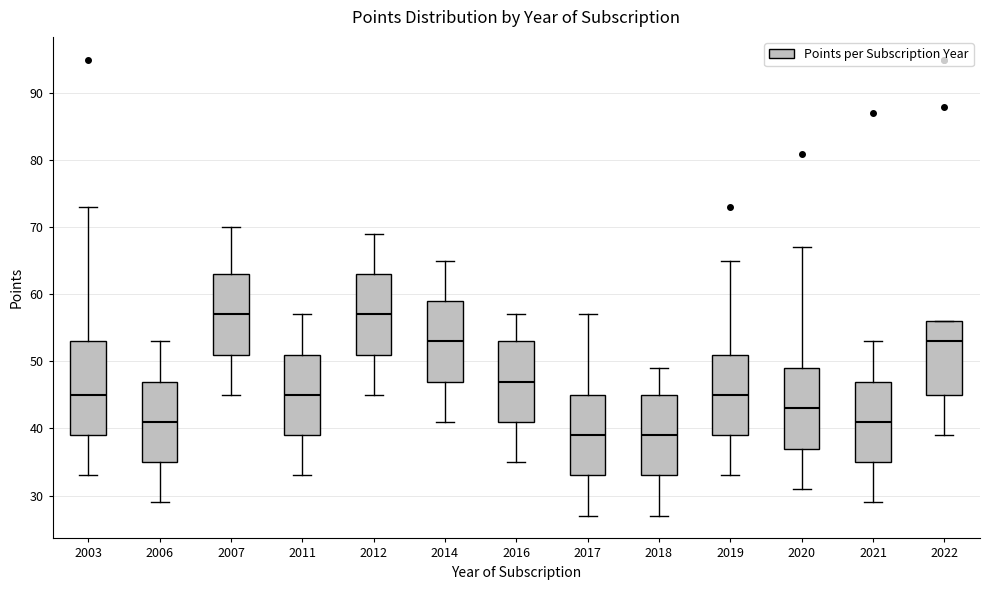

Where does the upper whisker of the box at x = 2016 end on the y-axis? The values are not printed on the chart, so give them approximately, as read against the axis.

57